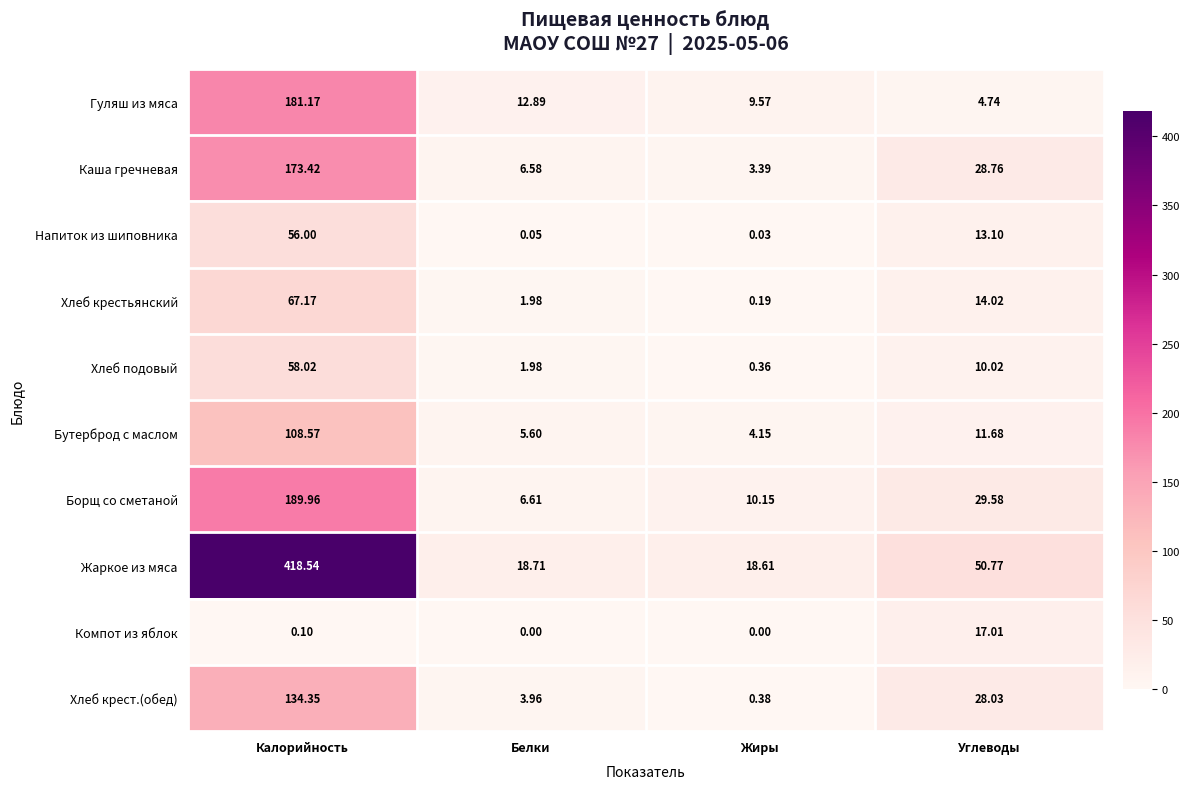

Where is Компот из яблок nearest to the value 8?

Калорийность